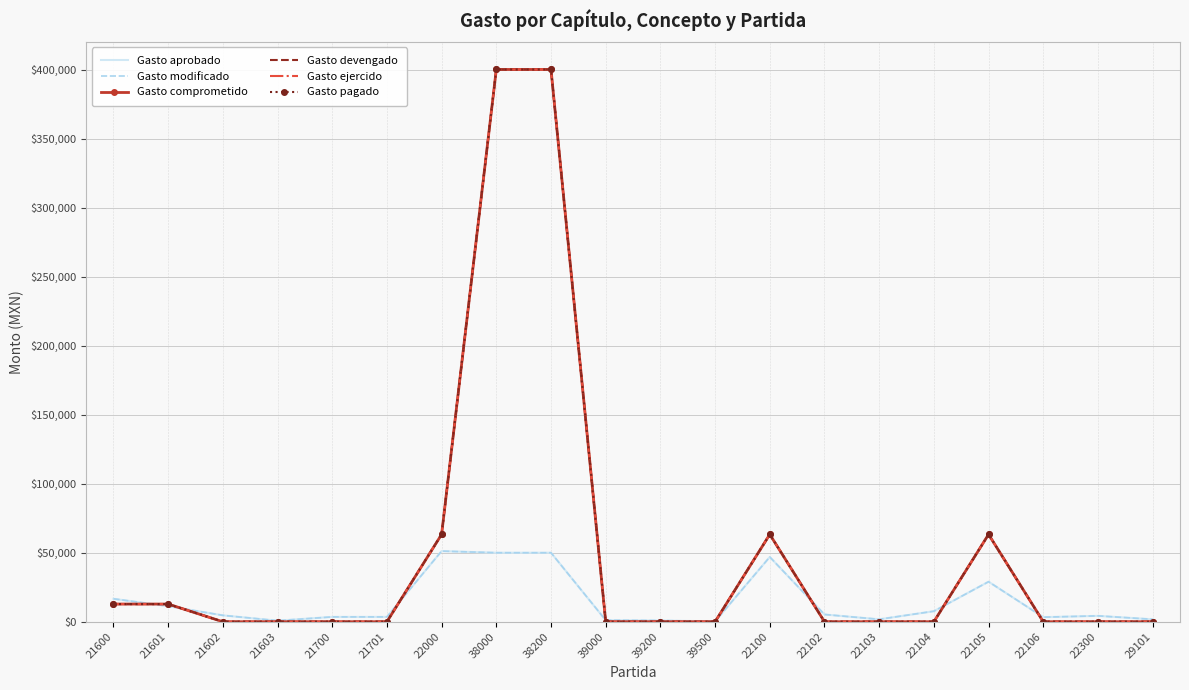

What is the difference between the maximum and second lowest values in the Gasto comprometido series?

400200.0